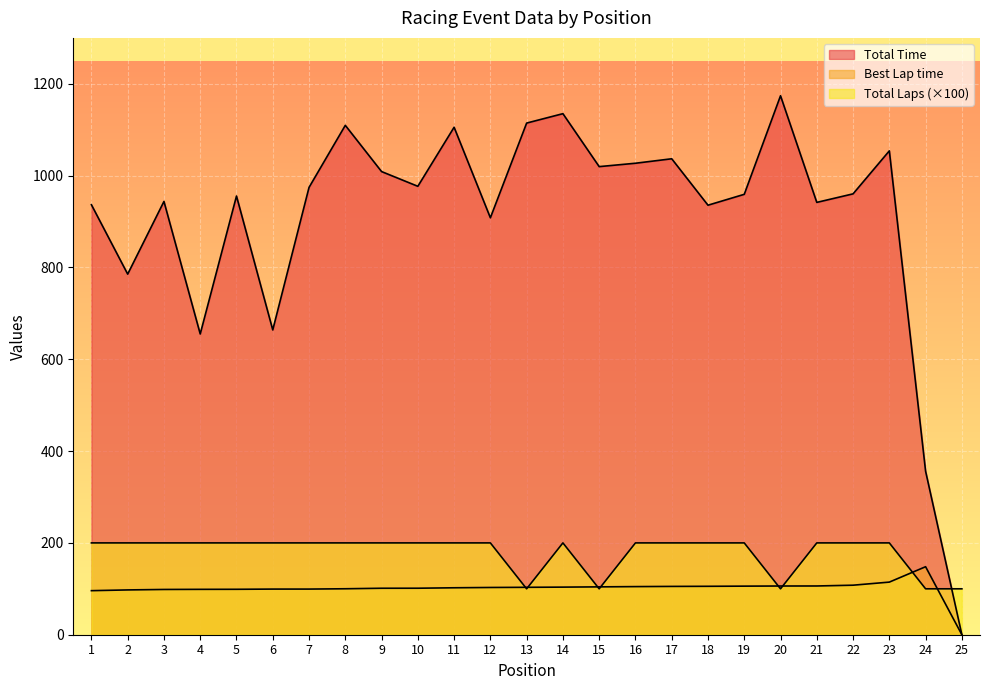

At which category is the sum across all series the highest?

14